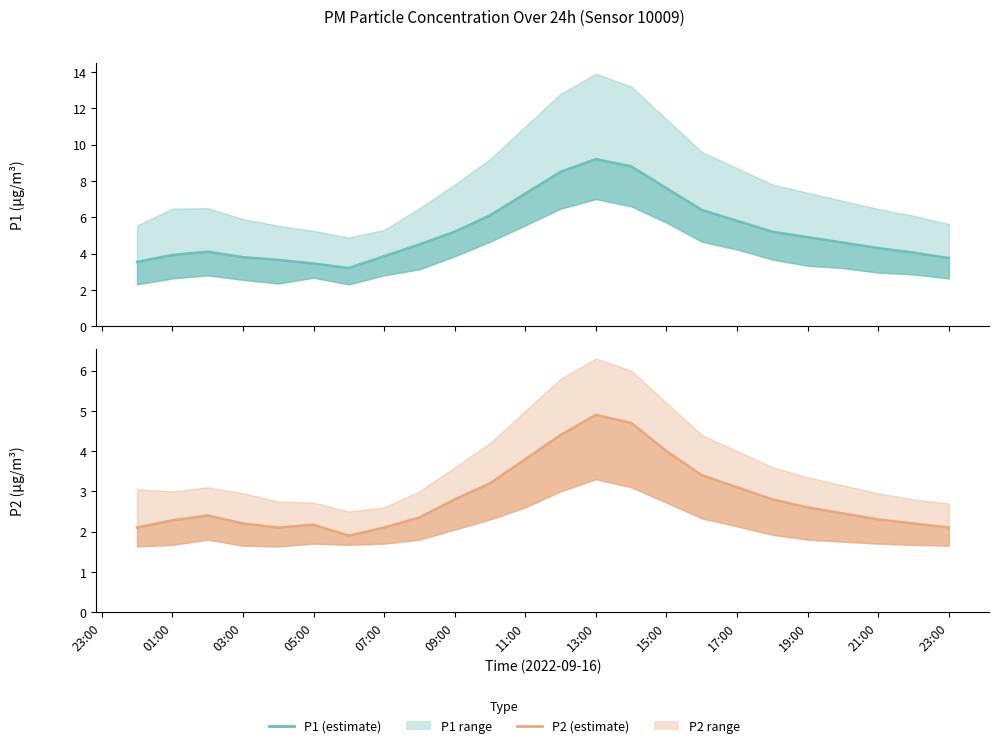

At how many categories does at least one series exceed 6?

7